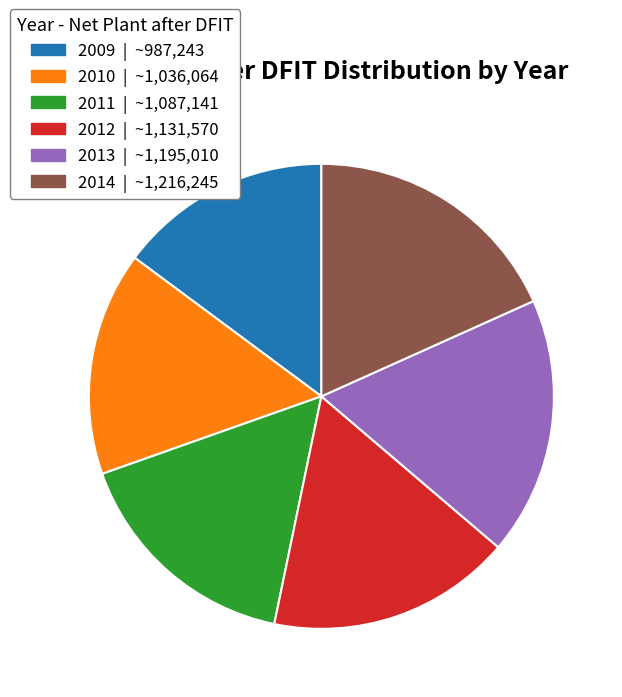

What is the ratio of the value at 2014 to the value at 2010?

1.2